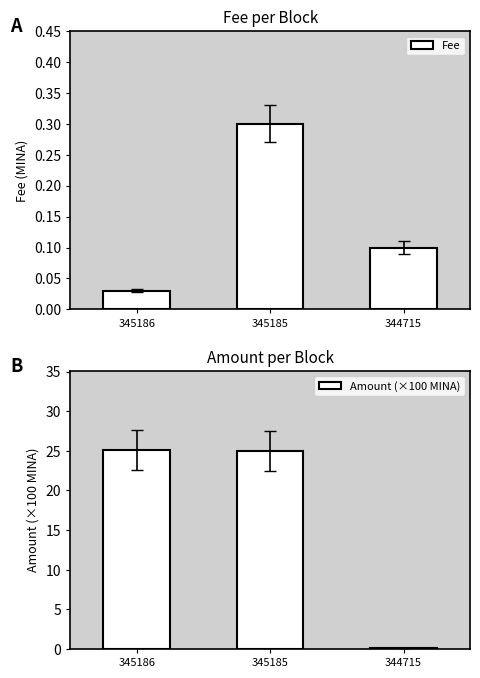

The Fee series shows 0.0 at 344715. True or false?

False